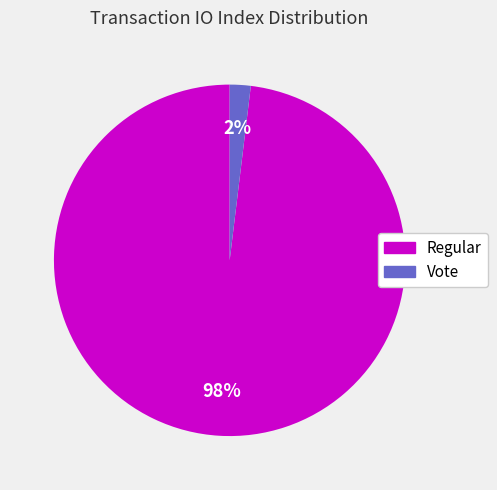

Rank the categories by value from lowest to highest.

Vote, Regular